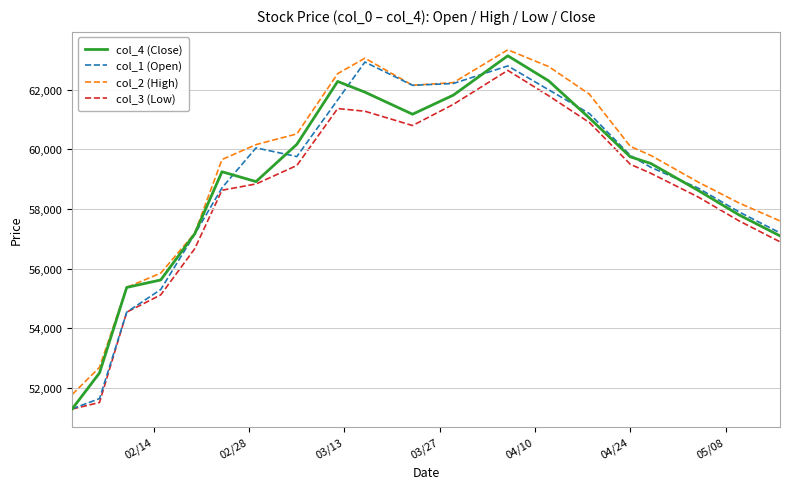

How many values in the col_2 (High) series are below 60100?

10